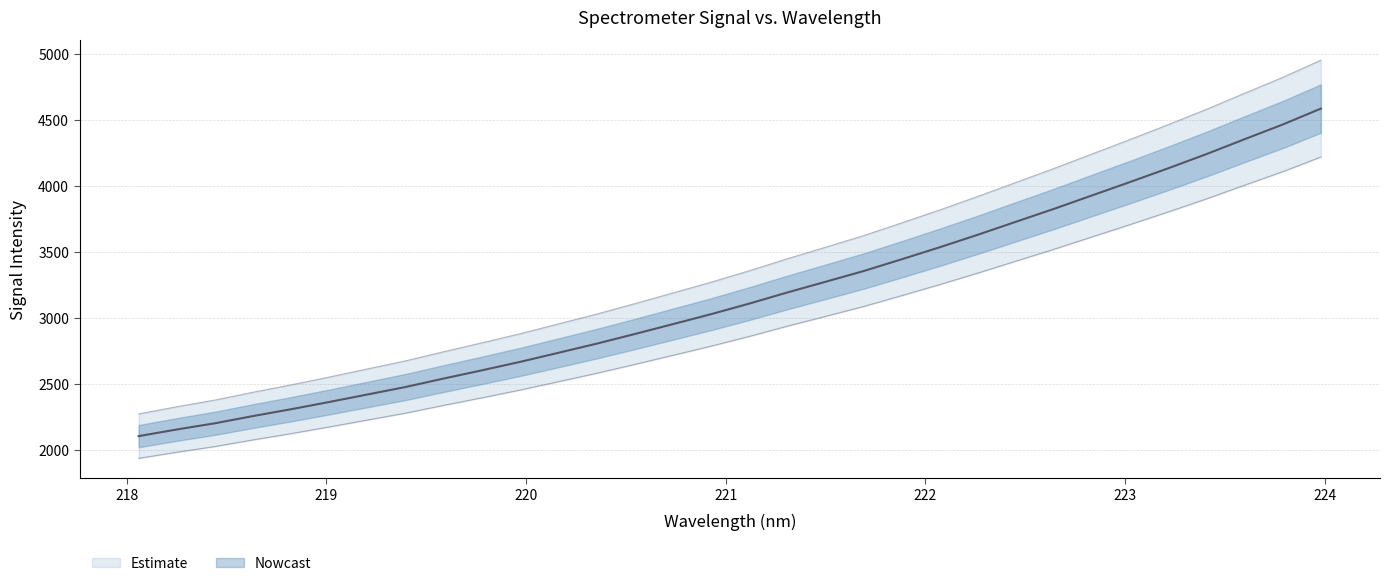

At which label is the value closest to 3343?

221.6902